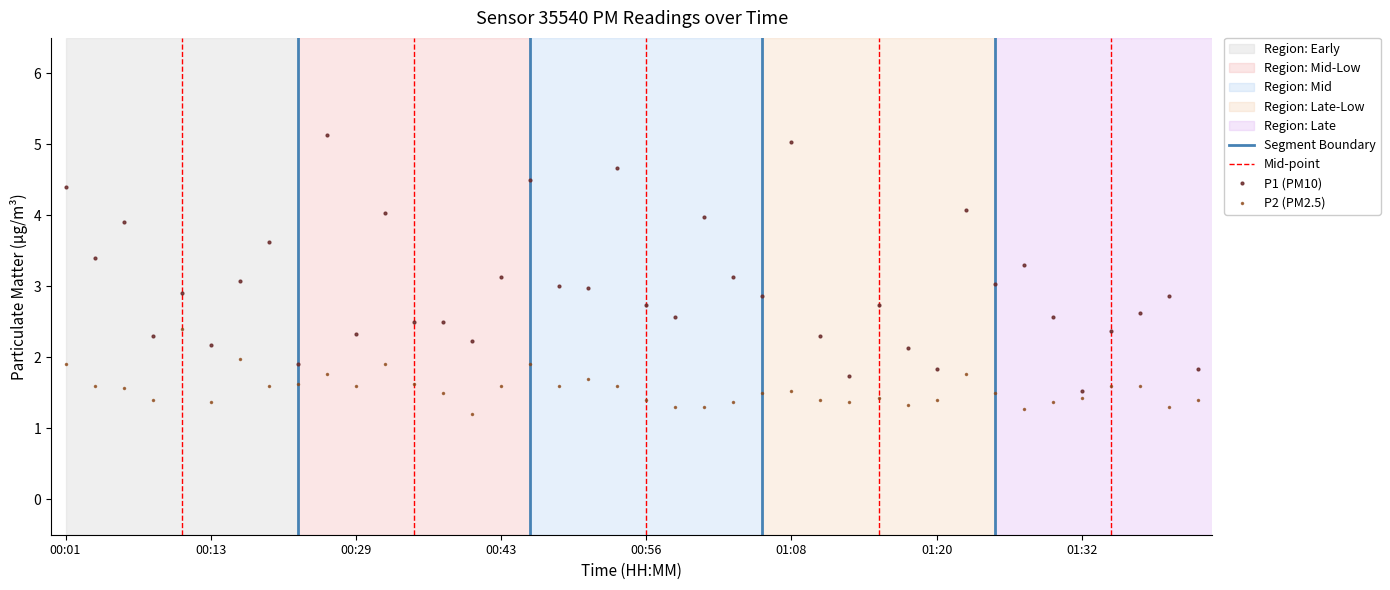

Which series has the largest total across all categories?

P1